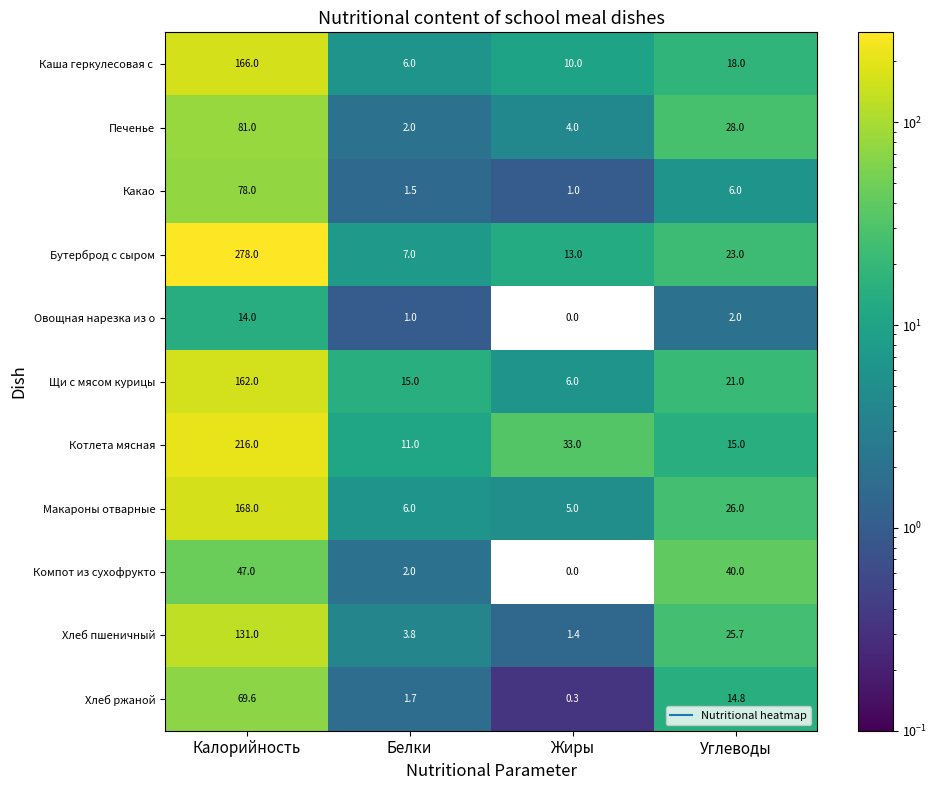

What is the difference between the second highest and minimum values in the Хлеб пшеничный series?

24.3